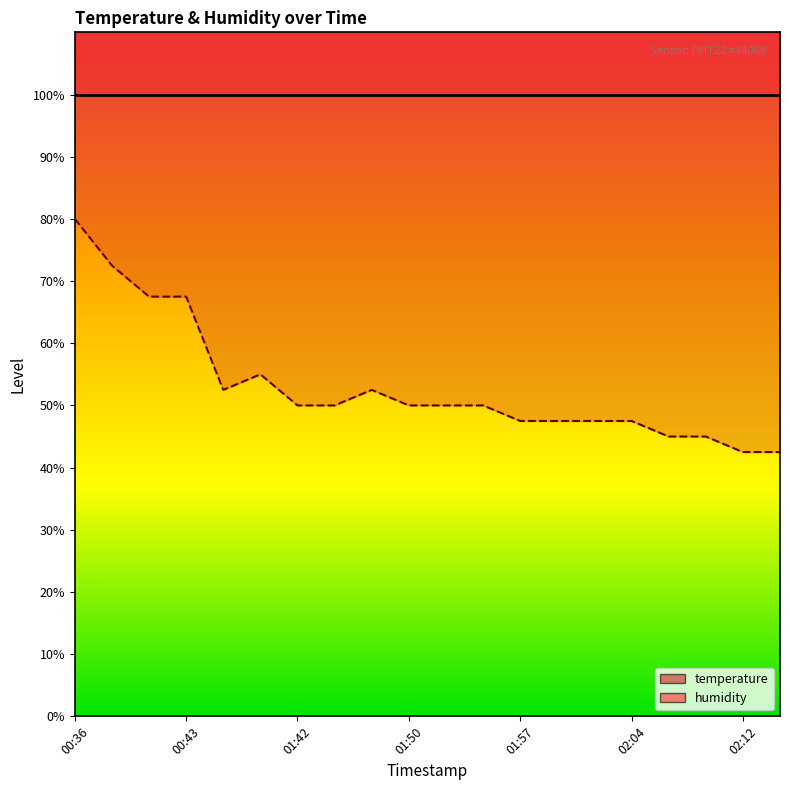

List the labels in order of value, largest first.

00:36, 00:39, 00:41, 00:43, 01:40, 01:38, 01:47, 01:42, 01:45, 01:50, 01:52, 01:55, 01:57, 02:00, 02:02, 02:04, 02:07, 02:09, 02:12, 02:14